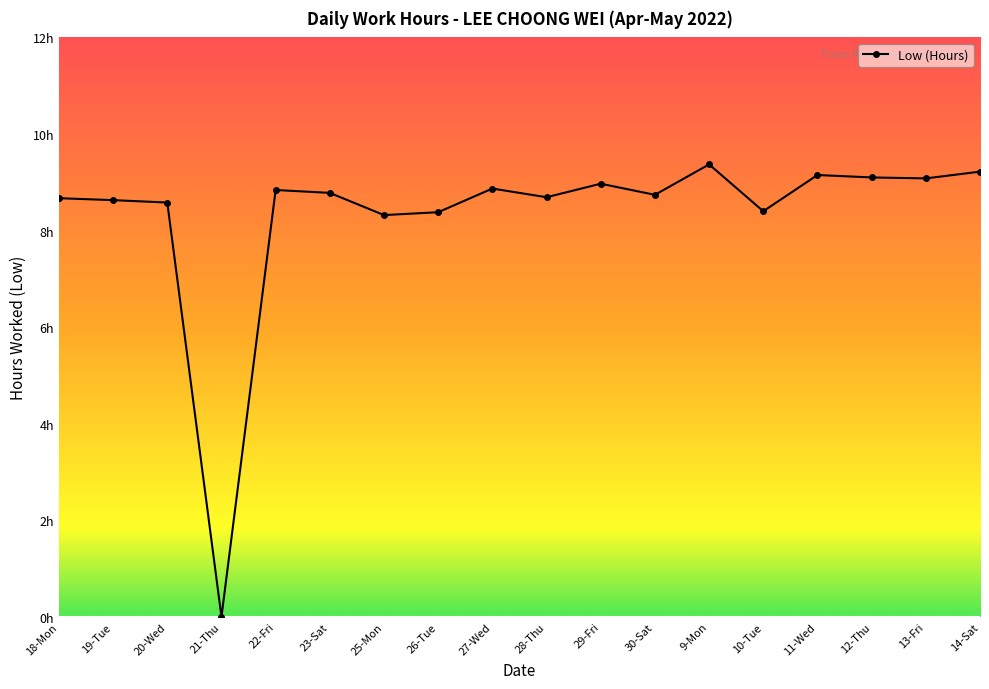

What is the change in value from 18-Mon to 26-Tue?

-0.3